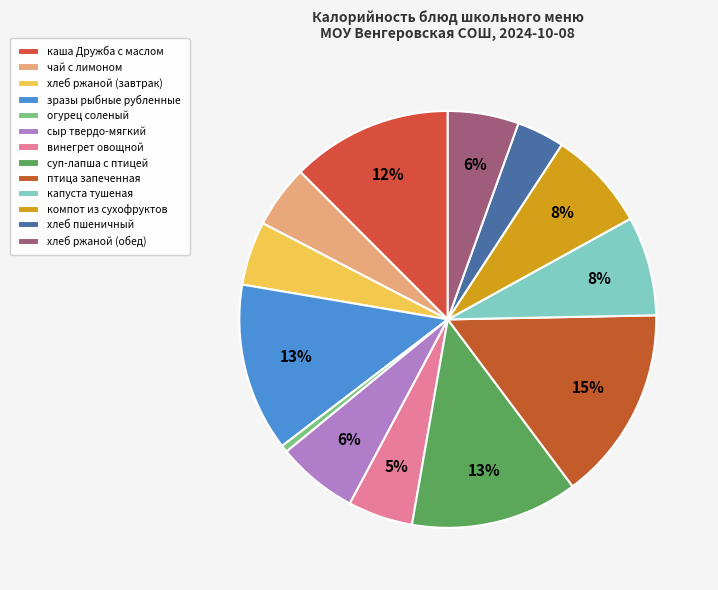

To the nearest percent, what portion does огурец соленый represent?

1%